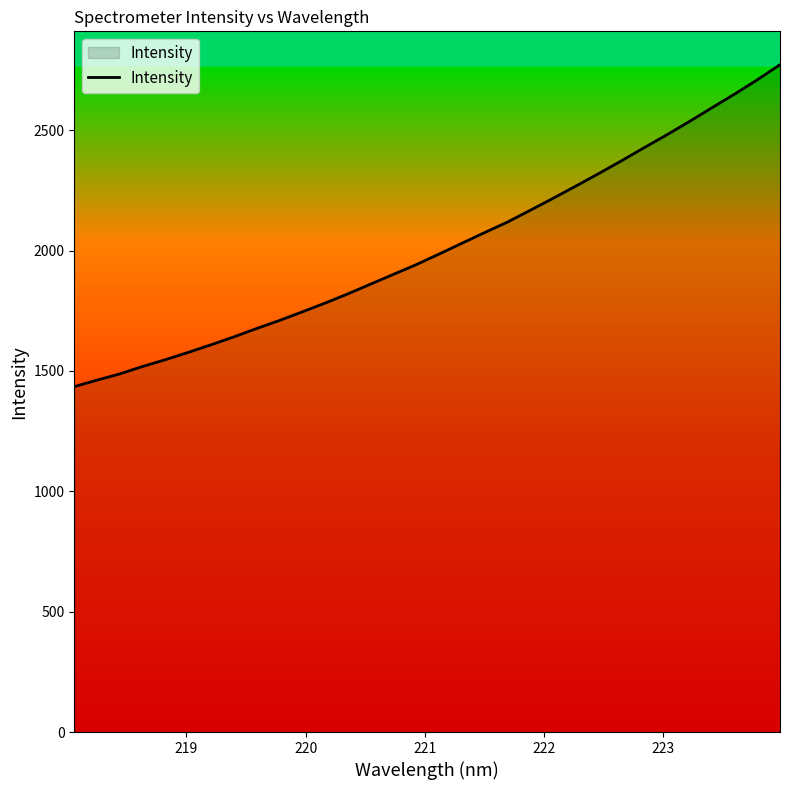

What is the maximum value shown in the chart?

2772.0